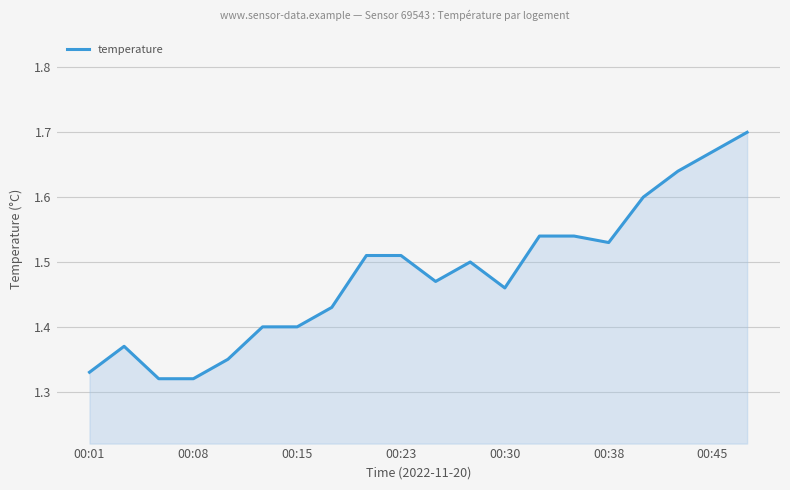

What is the difference between the maximum and minimum values?

0.4